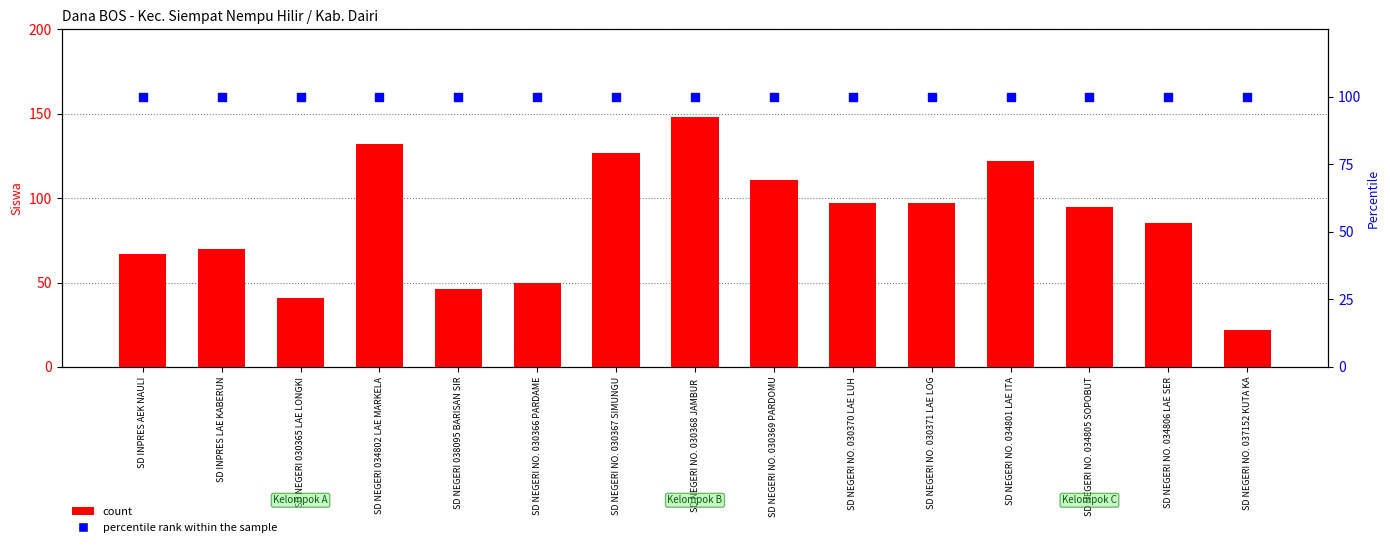

At which category is the sum across all series the highest?

SD NEGERI NO. 030368 JAMBUR 